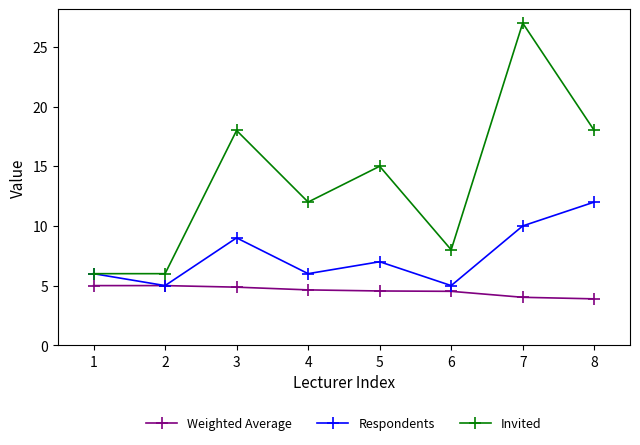

In Respondents, how many points are higher than both neighbors (excluding endpoints)?

2